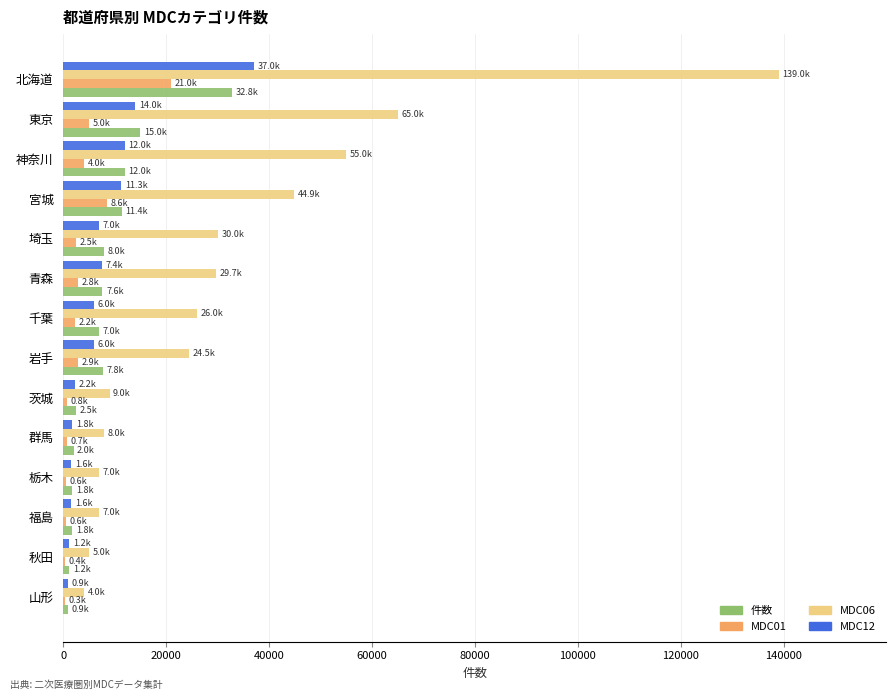

What is the average value of the MDC06 series?

32433